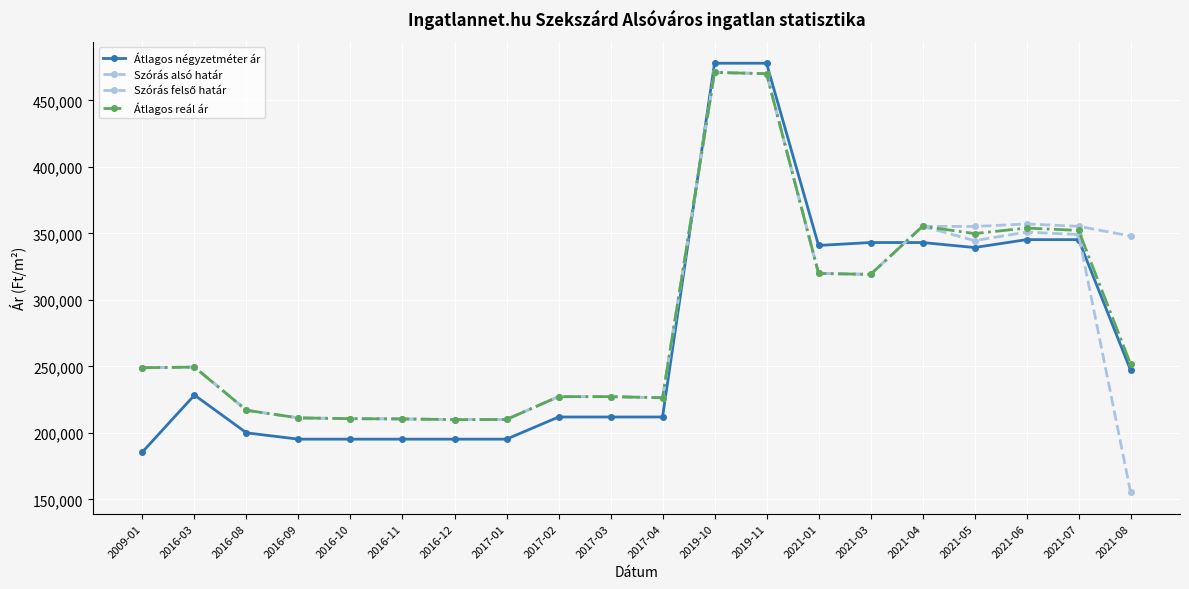

Count the number of data series in this chart.

4